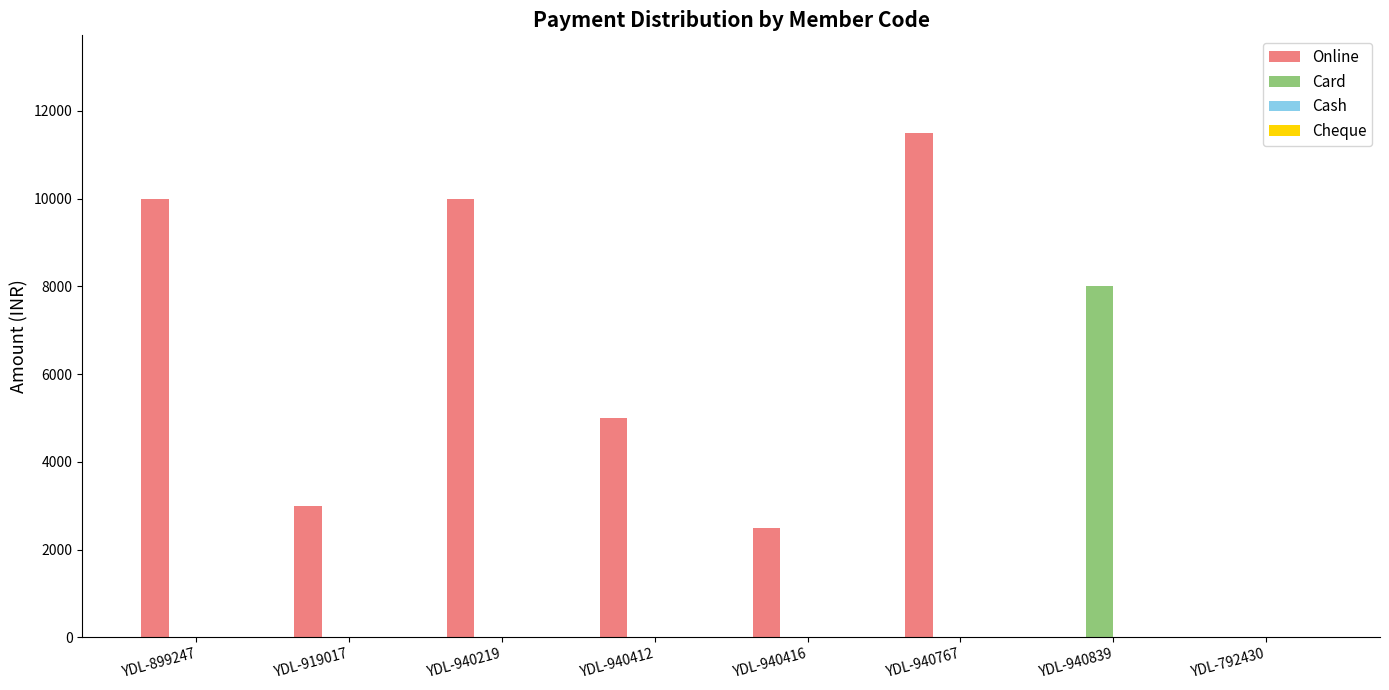

True or false: Online has a value of 4148 at YDL-940416.

False